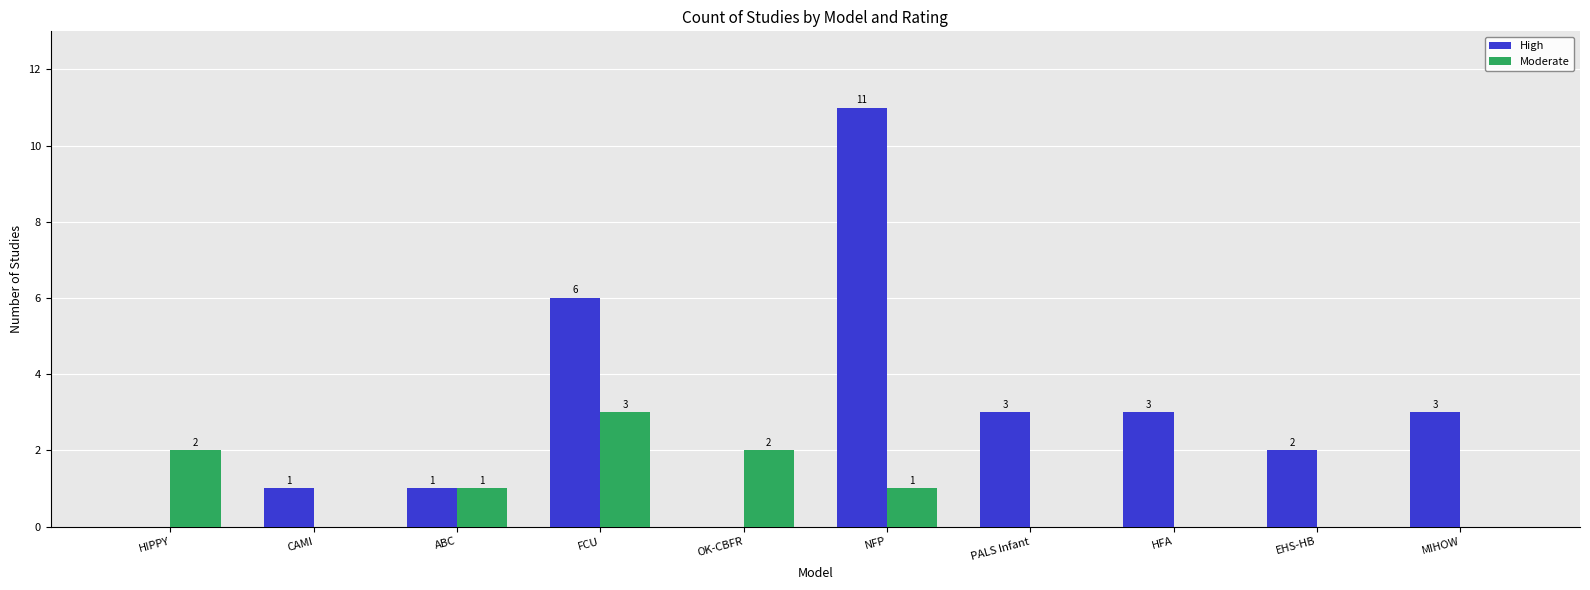

Reading left to right, transcribe all the data shown in this chart.

High: 0	1	1	6	0	11	3	3	2	3
Moderate: 2	0	1	3	2	1	0	0	0	0